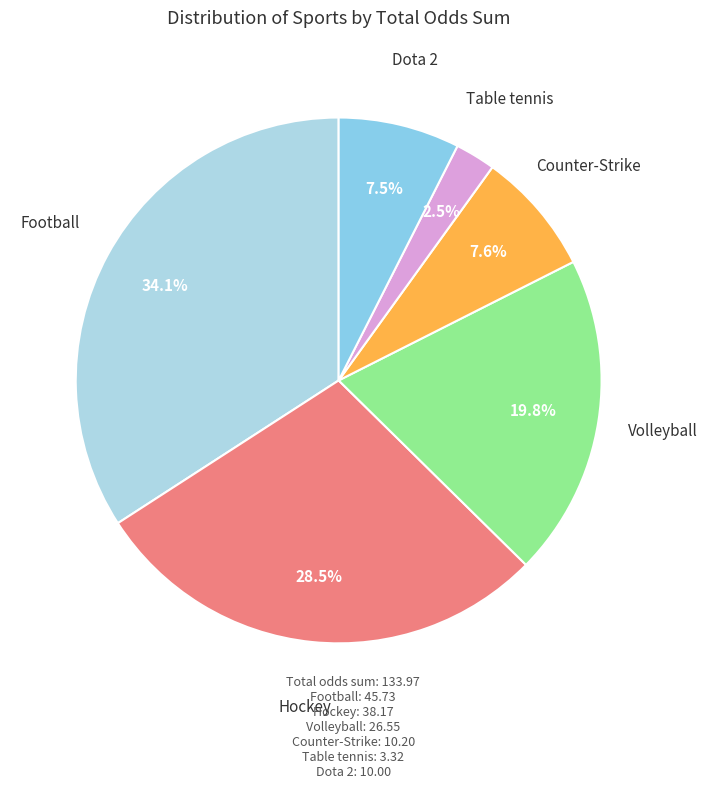

How many slices are in this pie chart?

6